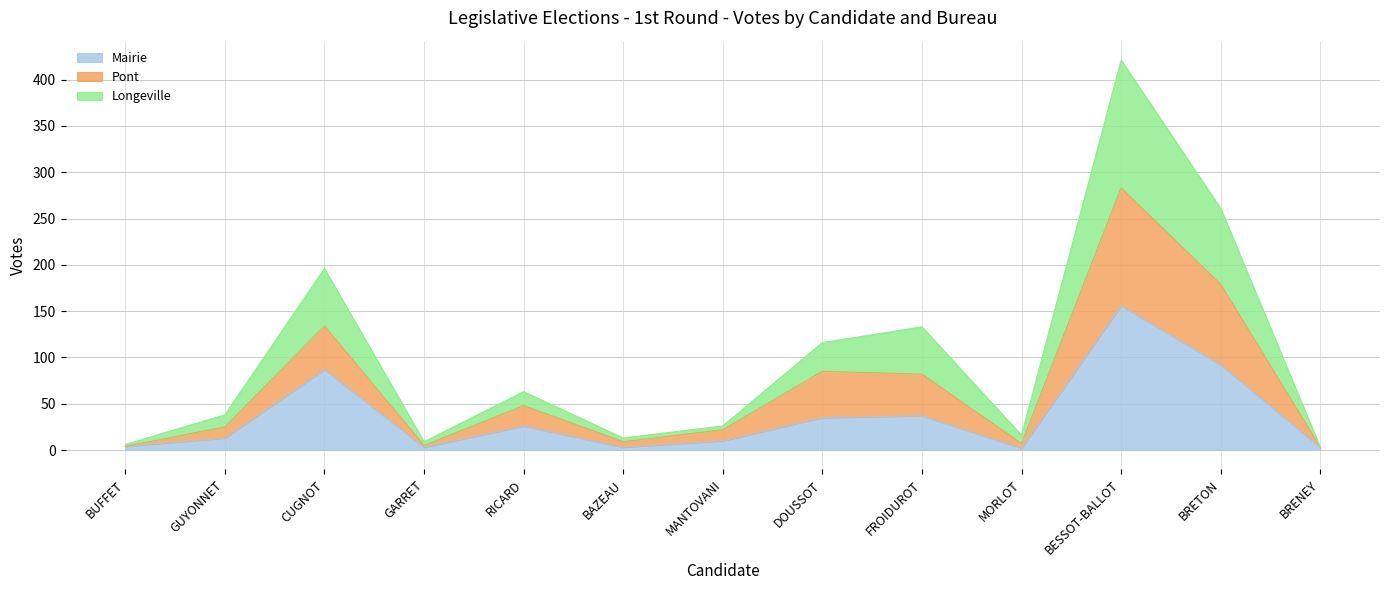

At which category is the sum across all series the highest?

BESSOT-BALLOT